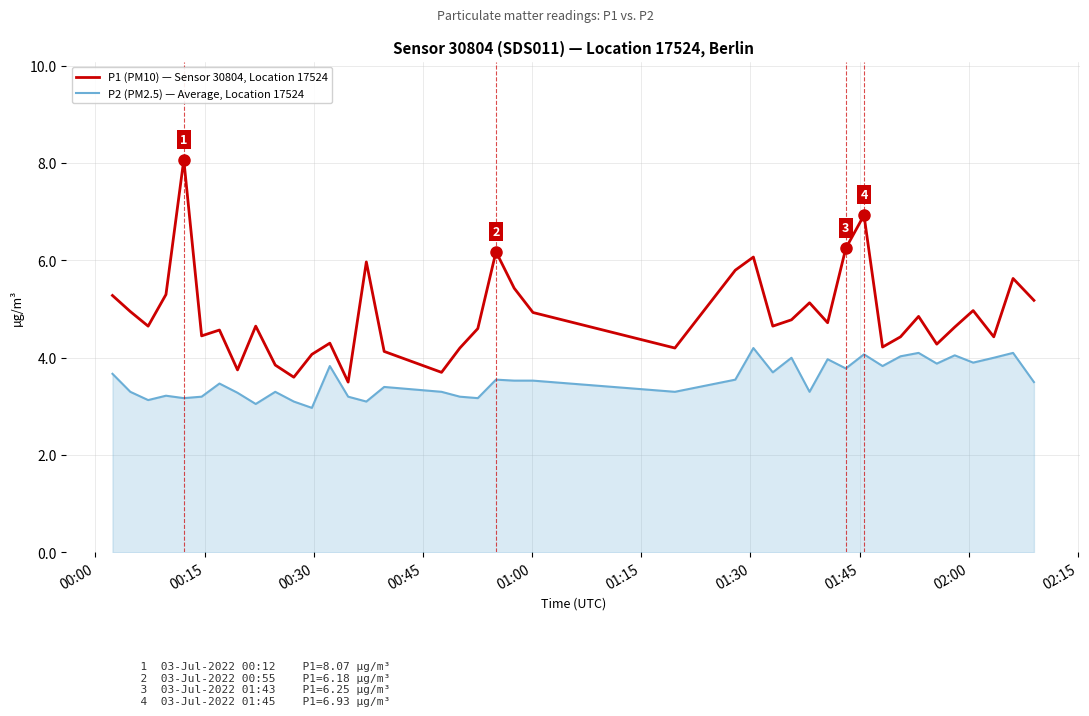

List the series in order of their peak value, lowest first.

P2 (PM2.5) — Average, Location 17524, P1 (PM10) — Sensor 30804, Location 17524